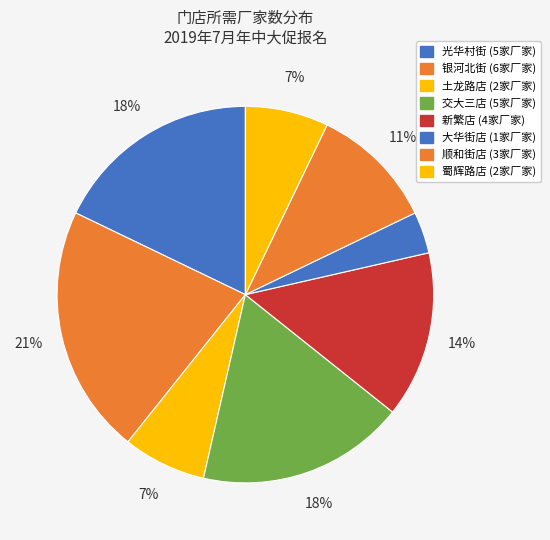

Is there any slice that represents more than half of the pie?

No